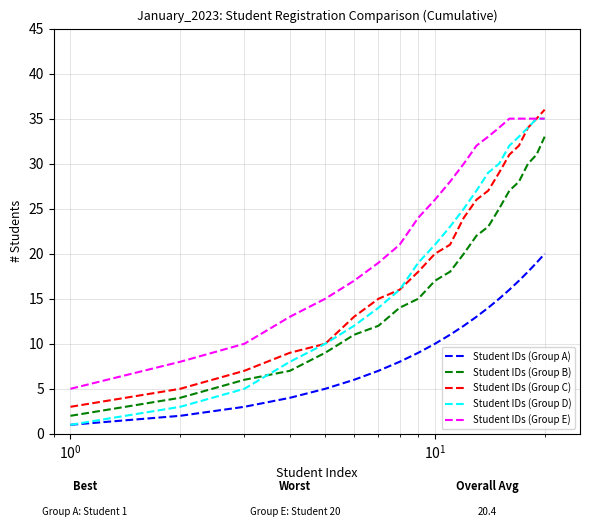

What is the maximum value for Student IDs (Group A)?

20